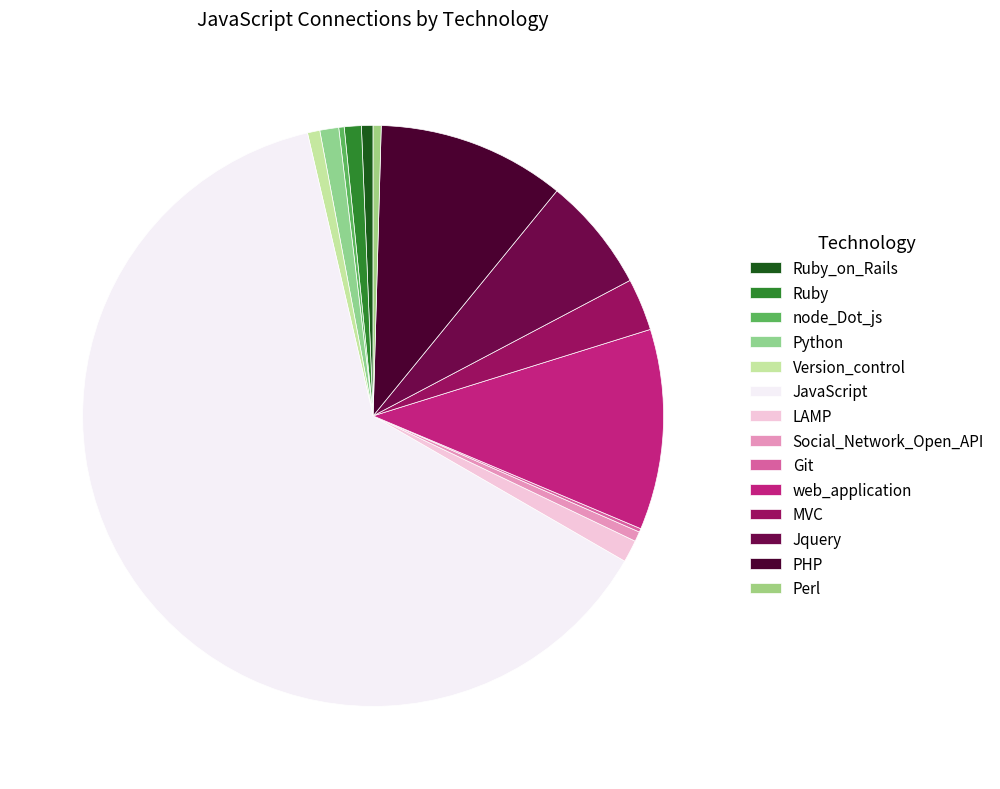

The Git slice represents 0% of the pie. True or false?

True